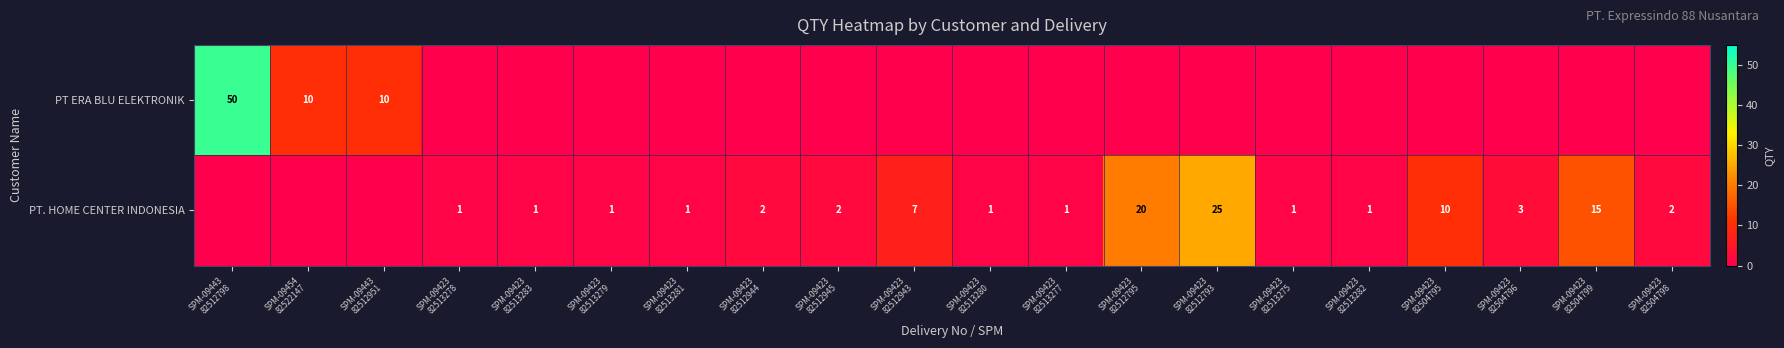

Where does the PT. HOME CENTER INDONESIA series first go above 1?

SPM-09423 82512944